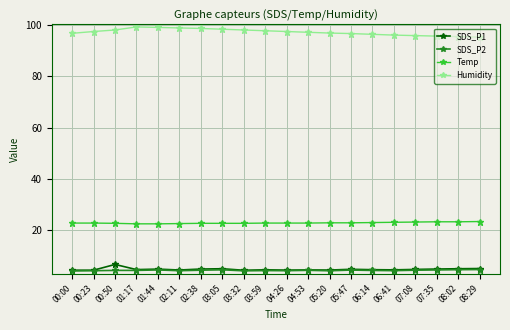

Count the number of categories in the chart.

20